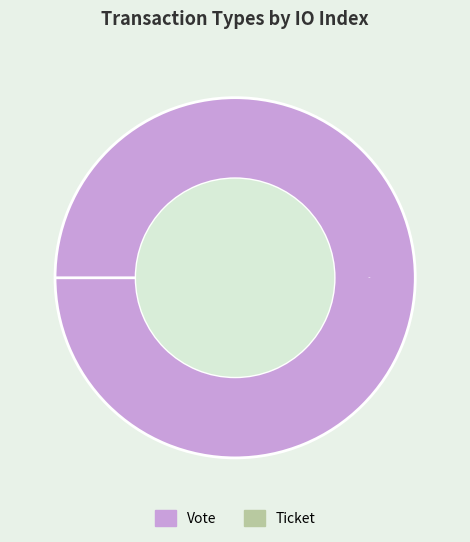

Between Vote and Ticket, which is larger?

Vote